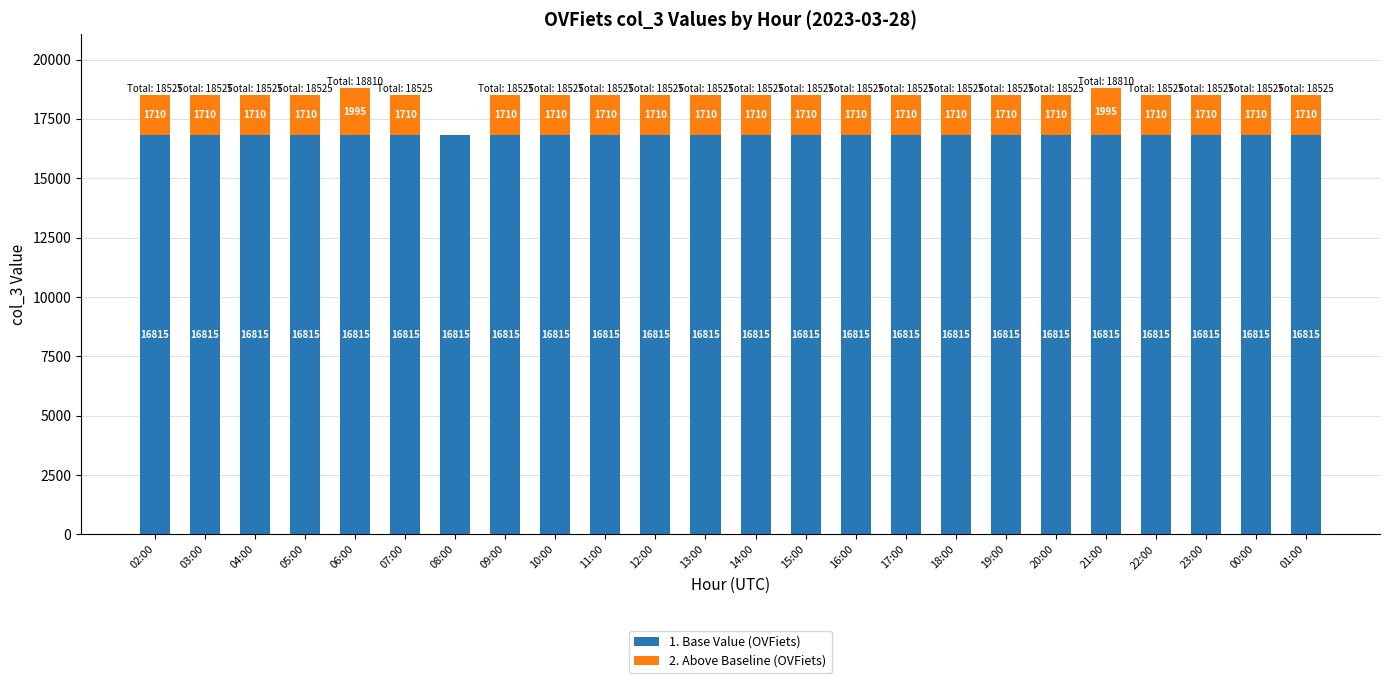

The 1. Base Value (OVFiets) series shows 16815 at 03:00. True or false?

True